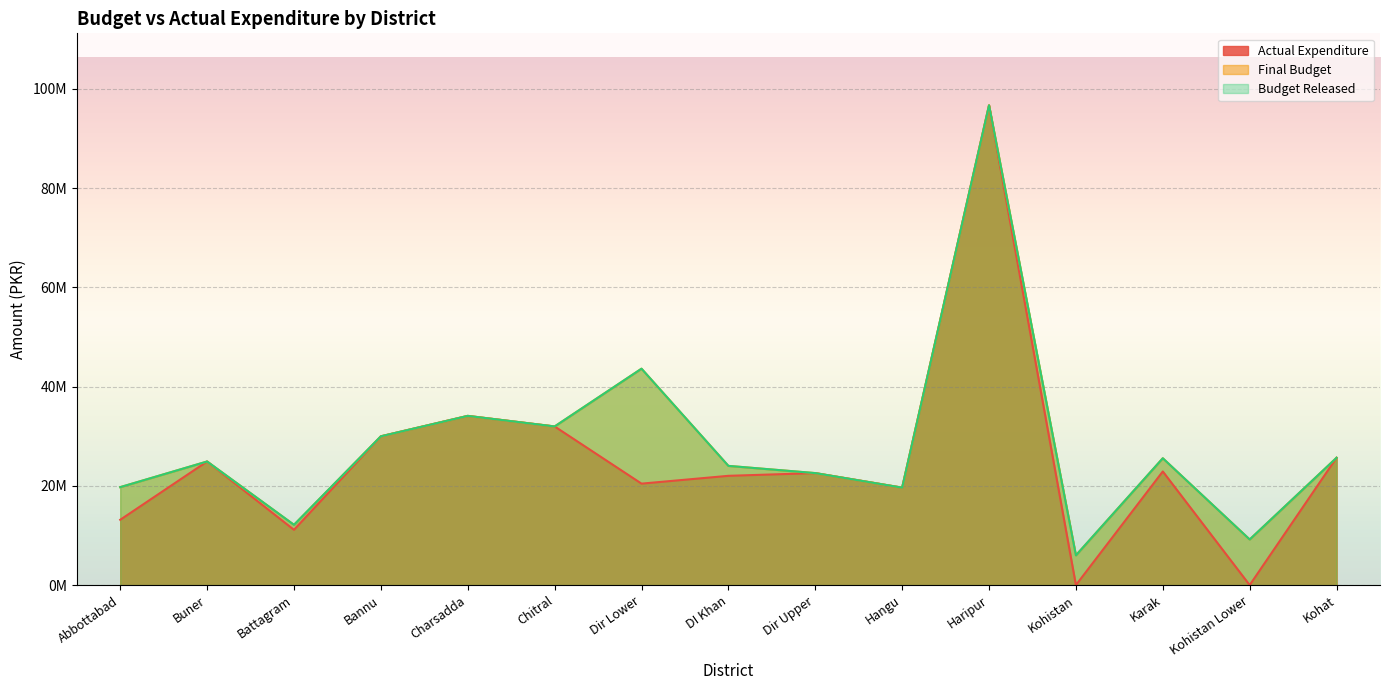

At how many categories does at least one series exceed 94517495?

1